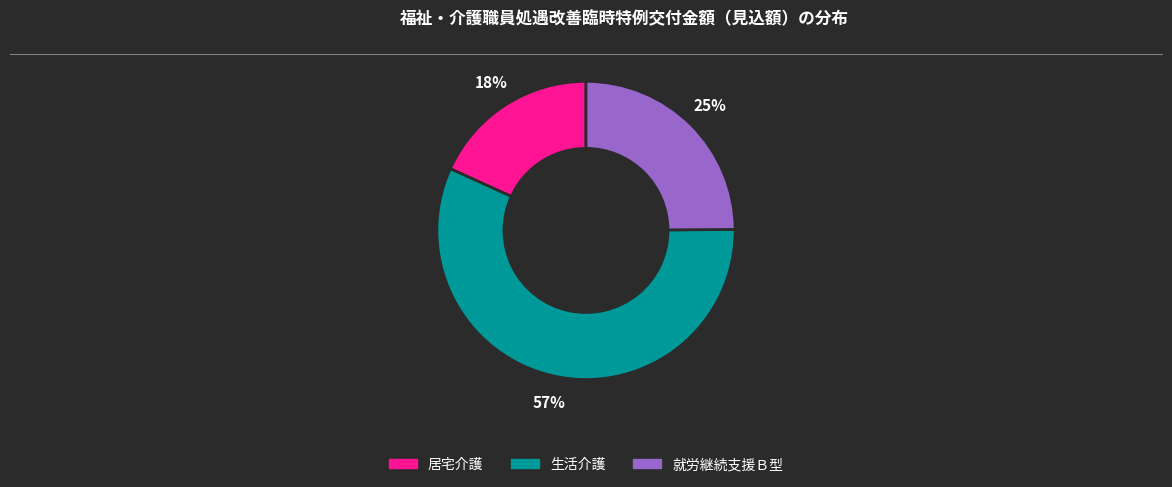

Do 就労継続支援Ｂ型 and 居宅介護 together represent more than half of the pie?

No